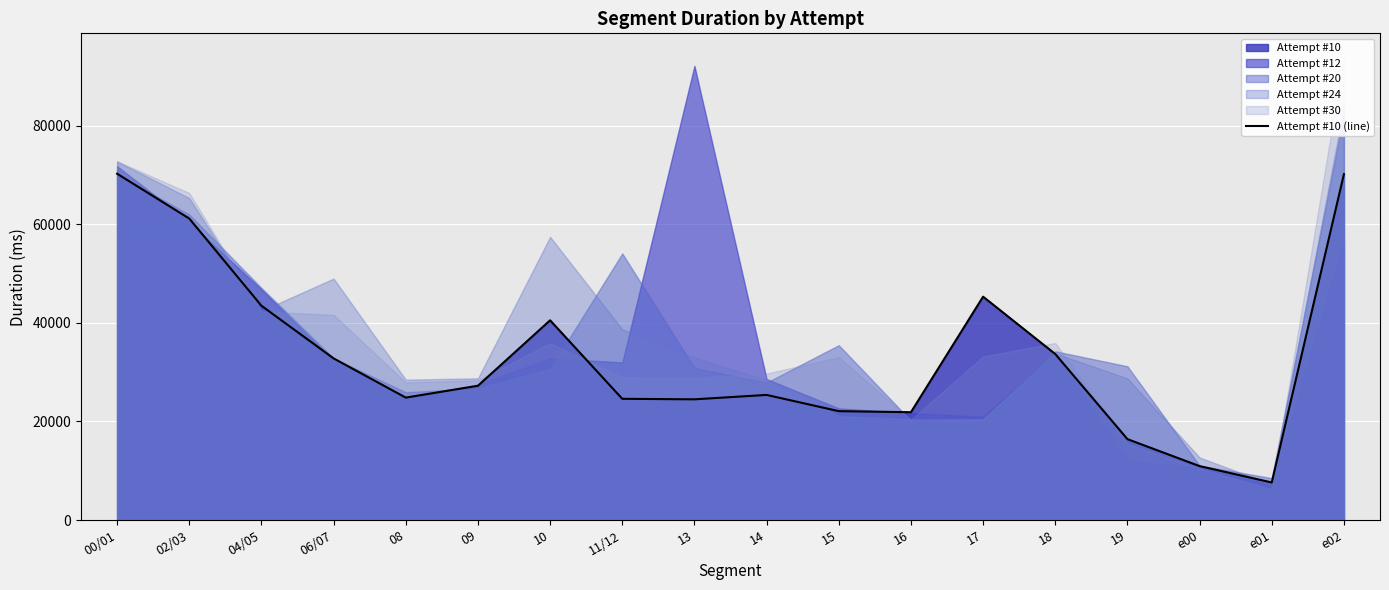

How many data points does each series have?

18